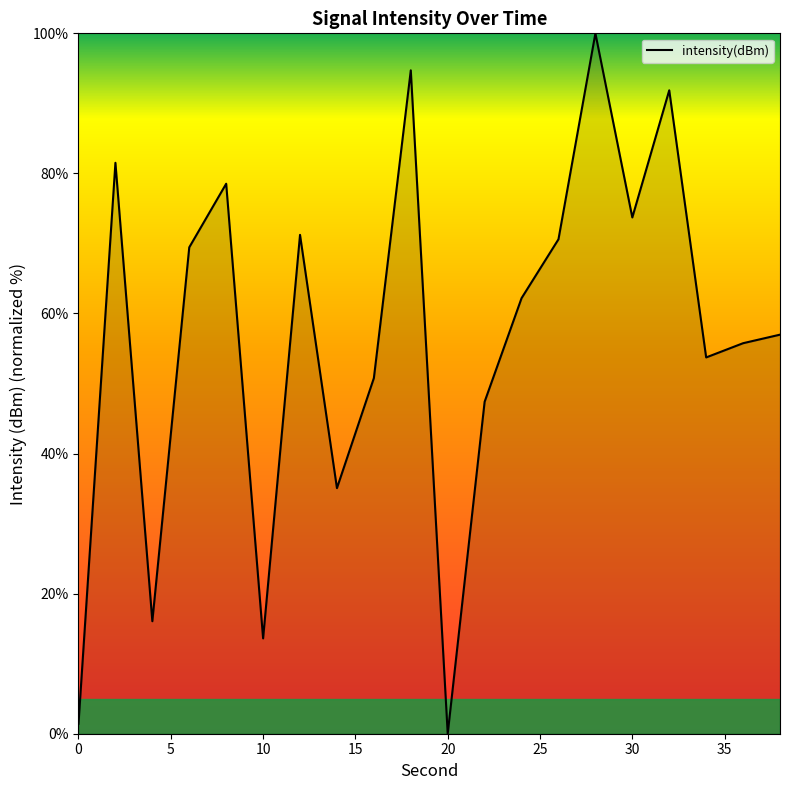

What is the greatest value displayed?

100.0